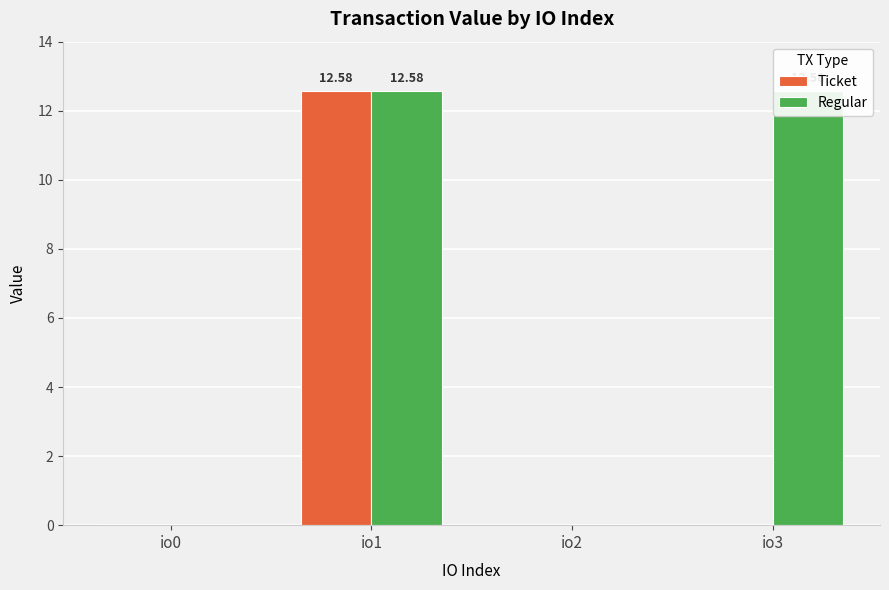

Where is Ticket nearest to the value 6?

io0